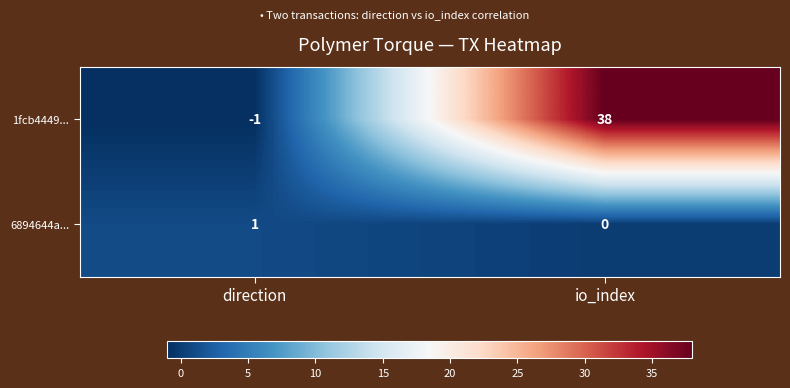

Which category has the lowest value across all series?

direction